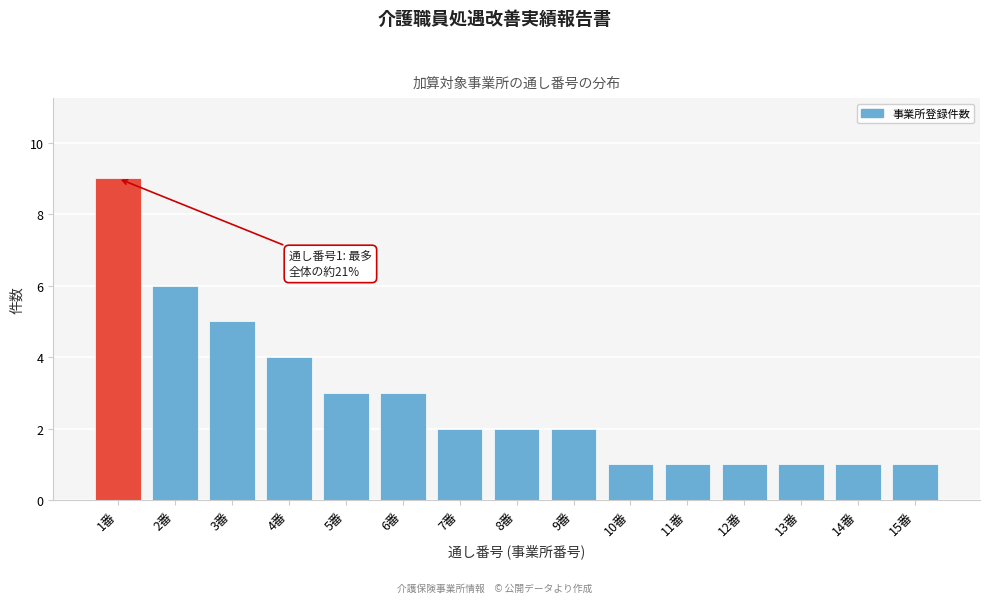

Reading left to right, what are all the values shown in this chart?

1番=9	2番=6	3番=5	4番=4	5番=3	6番=3	7番=2	8番=2	9番=2	10番=1	11番=1	12番=1	13番=1	14番=1	15番=1